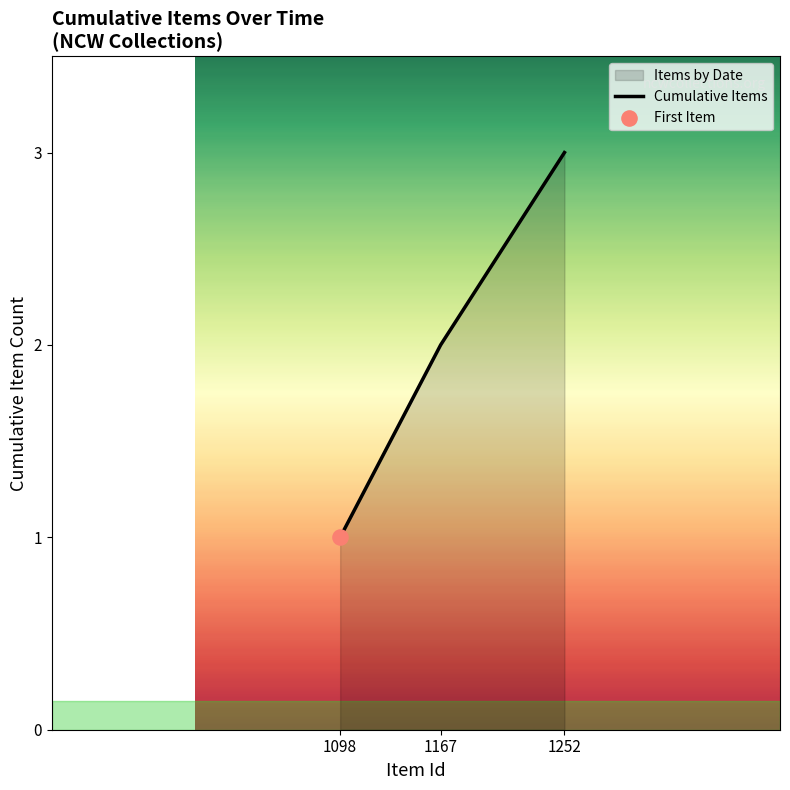

What is the ratio of the value at 1167 to the value at 1252?

0.7